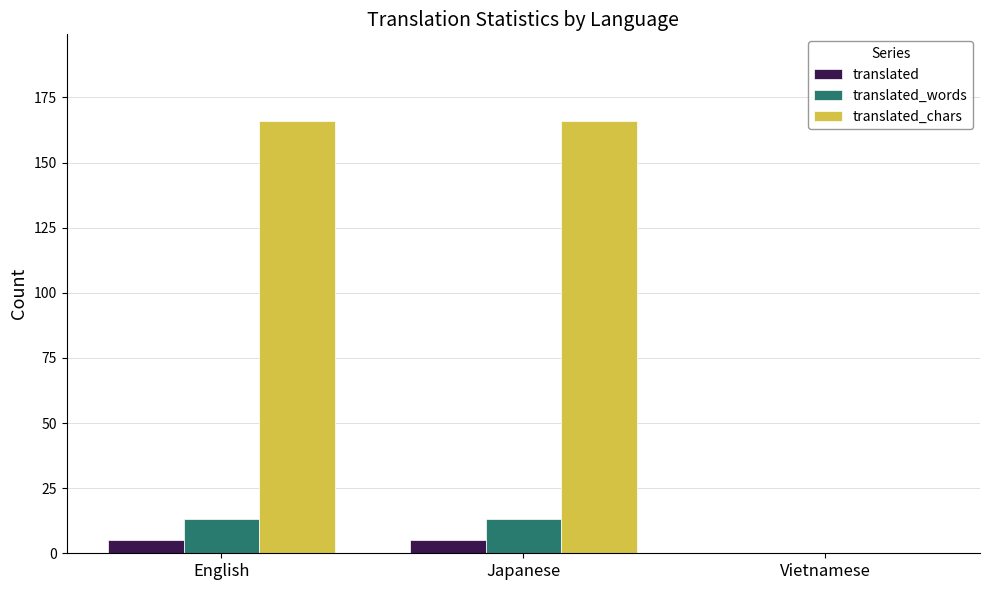

Which series changed the most between Japanese and Vietnamese?

translated_chars